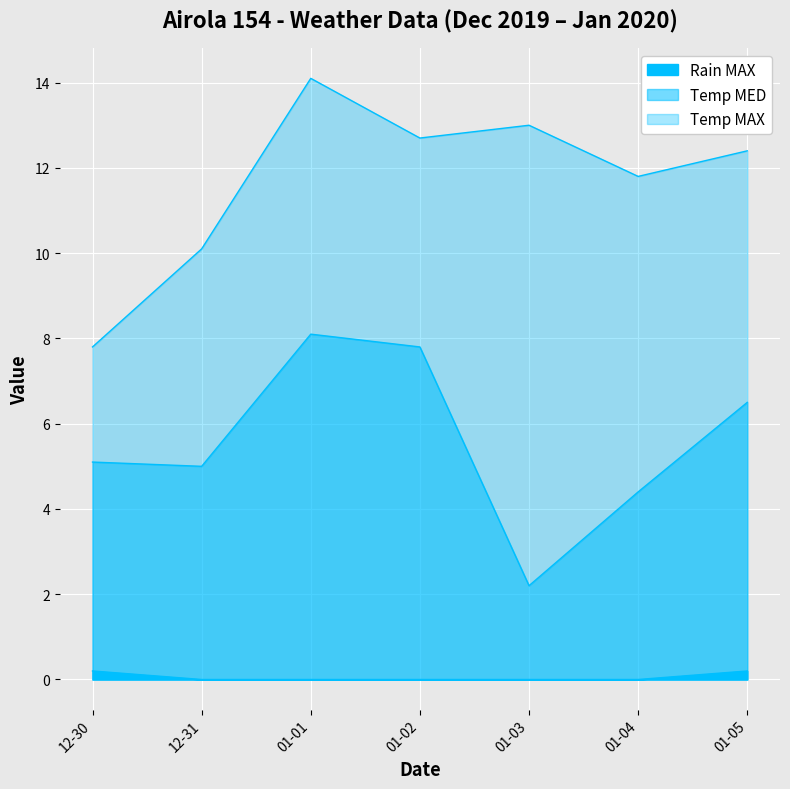

List the series in order of their overall mean, highest first.

Temp MAX, Temp MED, Rain MAX